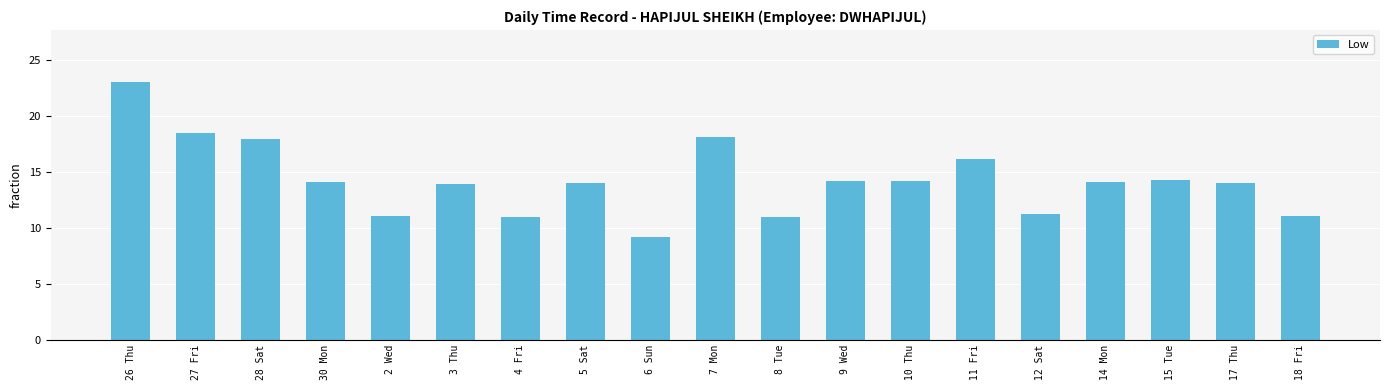

What is the difference between the values at 15 Tue and 11 Fri?

1.9